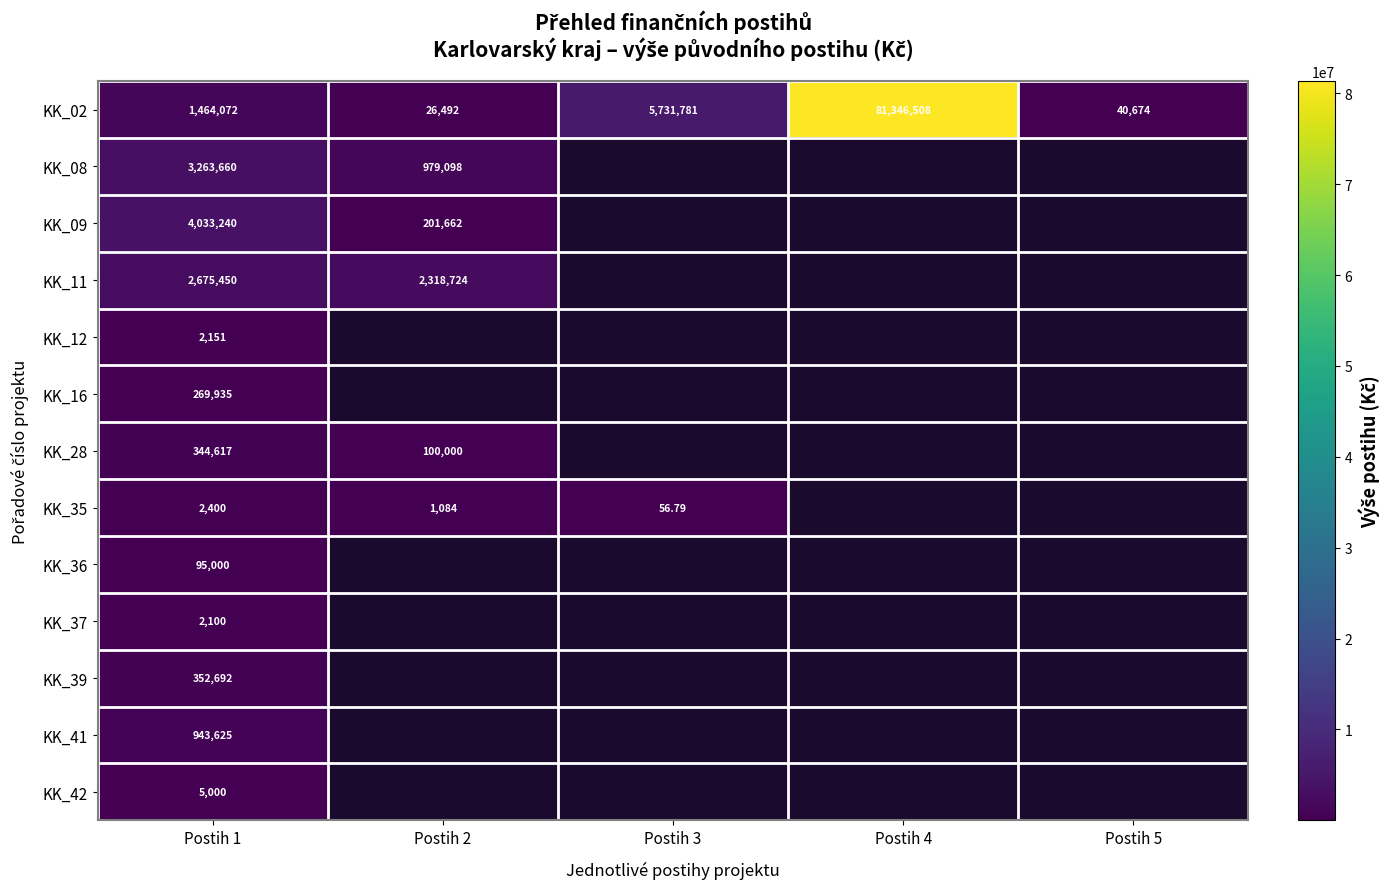

At which category is the sum across all series the highest?

Postih 1